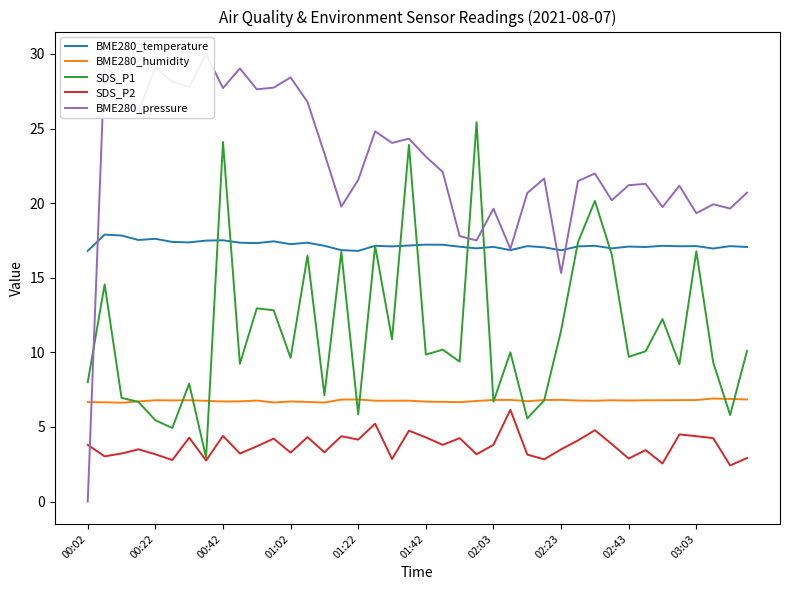

Reading left to right, extract all data points from this chart.

BME280_temperature: 16.8	17.9	17.8	17.5	17.6	17.4	17.4	17.5	17.5	17.4	17.3	17.4	17.2	17.4	17.1	16.9	16.8	17.1	17.1	17.2	17.2	17.2	17.1	17.0	17.1	16.9	17.1	17.0	16.8	17.1	17.1	17.0	17.1	17.1	17.1	17.1	17.1	17.0	17.1	17.1
BME280_humidity: 6.7	6.7	6.6	6.7	6.8	6.8	6.8	6.8	6.7	6.7	6.8	6.6	6.7	6.7	6.6	6.8	6.8	6.8	6.8	6.8	6.7	6.7	6.7	6.7	6.8	6.8	6.7	6.8	6.8	6.8	6.8	6.8	6.8	6.8	6.8	6.8	6.8	6.9	6.9	6.8
SDS_P1: 8.0	14.6	7.0	6.7	5.5	4.9	7.9	3.0	24.1	9.2	12.9	12.8	9.6	16.5	7.1	16.7	5.8	17.1	10.9	23.9	9.8	10.2	9.4	25.4	6.7	10.0	5.6	6.8	11.4	17.4	20.1	16.6	9.7	10.1	12.2	9.2	16.8	9.3	5.8	10.1
SDS_P2: 3.8	3.0	3.2	3.5	3.2	2.8	4.3	2.8	4.4	3.2	3.7	4.2	3.3	4.3	3.3	4.4	4.2	5.2	2.9	4.8	4.3	3.8	4.2	3.2	3.8	6.2	3.1	2.8	3.5	4.1	4.8	3.9	2.9	3.5	2.5	4.5	4.4	4.2	2.4	2.9
BME280_pressure: 0.0	29.5	27.7	26.1	29.1	28.1	27.8	30.0	27.7	29.0	27.6	27.7	28.4	26.8	23.3	19.8	21.6	24.8	24.0	24.3	23.1	22.1	17.8	17.5	19.6	16.9	20.7	21.7	15.3	21.5	22.0	20.2	21.2	21.3	19.7	21.2	19.3	19.9	19.6	20.7